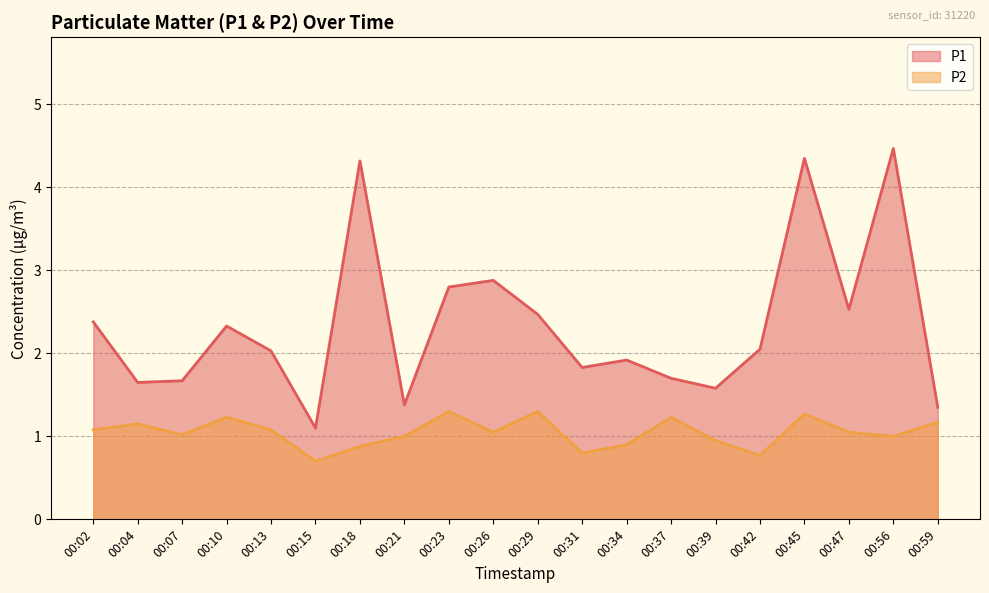

Does the chart have visible grid lines?

Yes